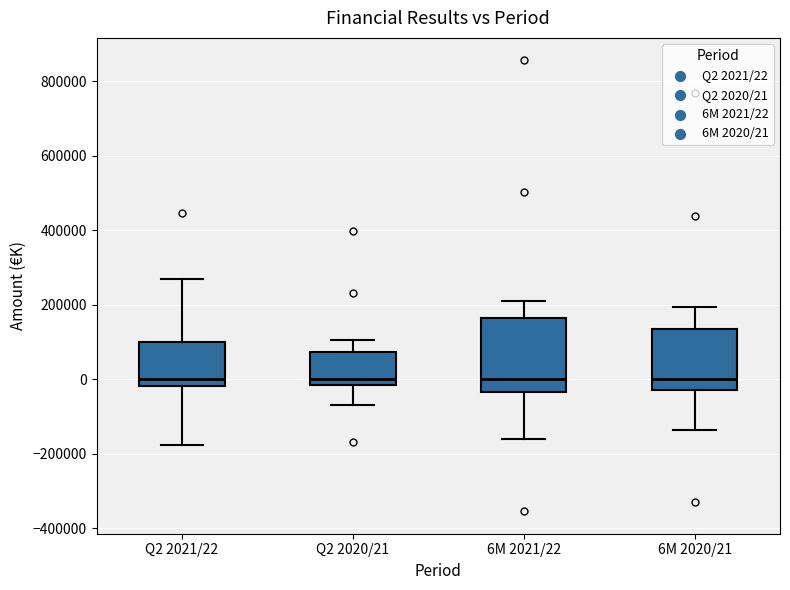

Which box is the tallest, from its lower edge to its upper edge?

6M 2021/22